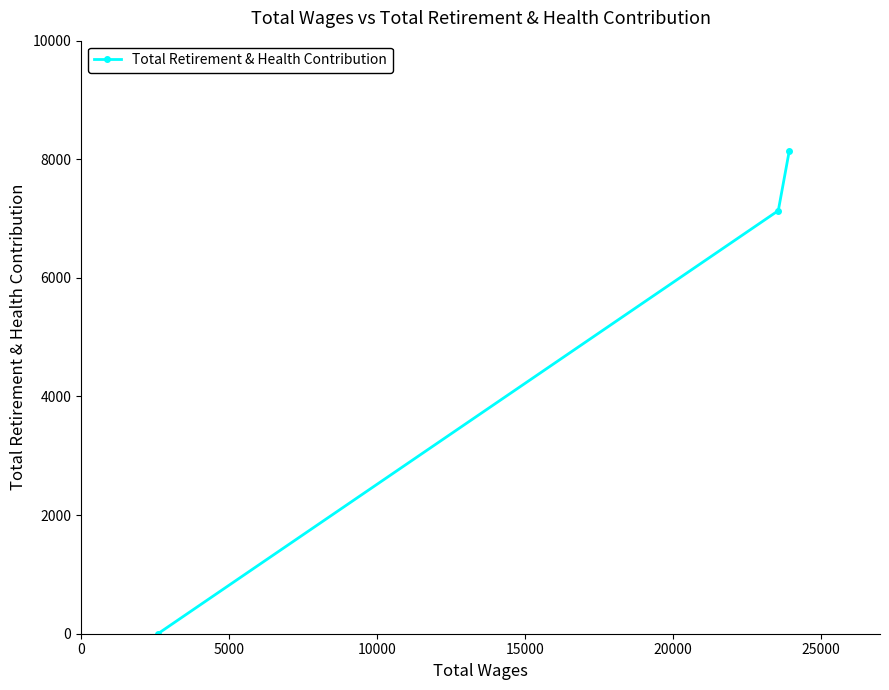

What is the maximum value shown in the chart?

8148